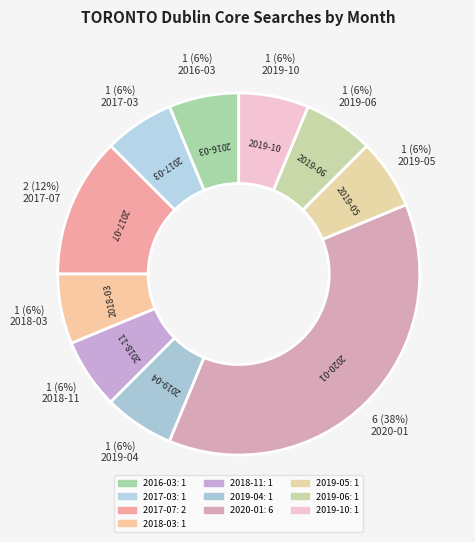

Count the number of slices in the pie.

10